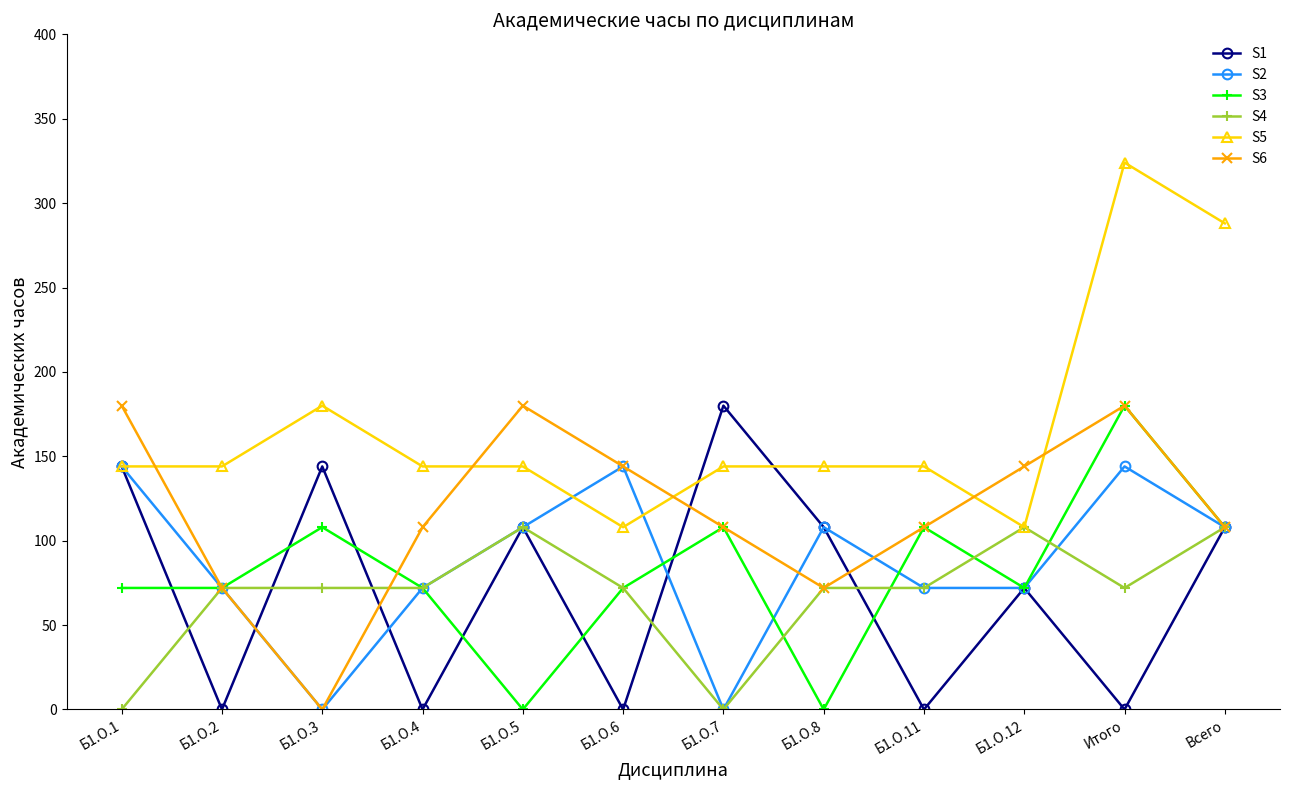

What is the average value of the S3 series?

81